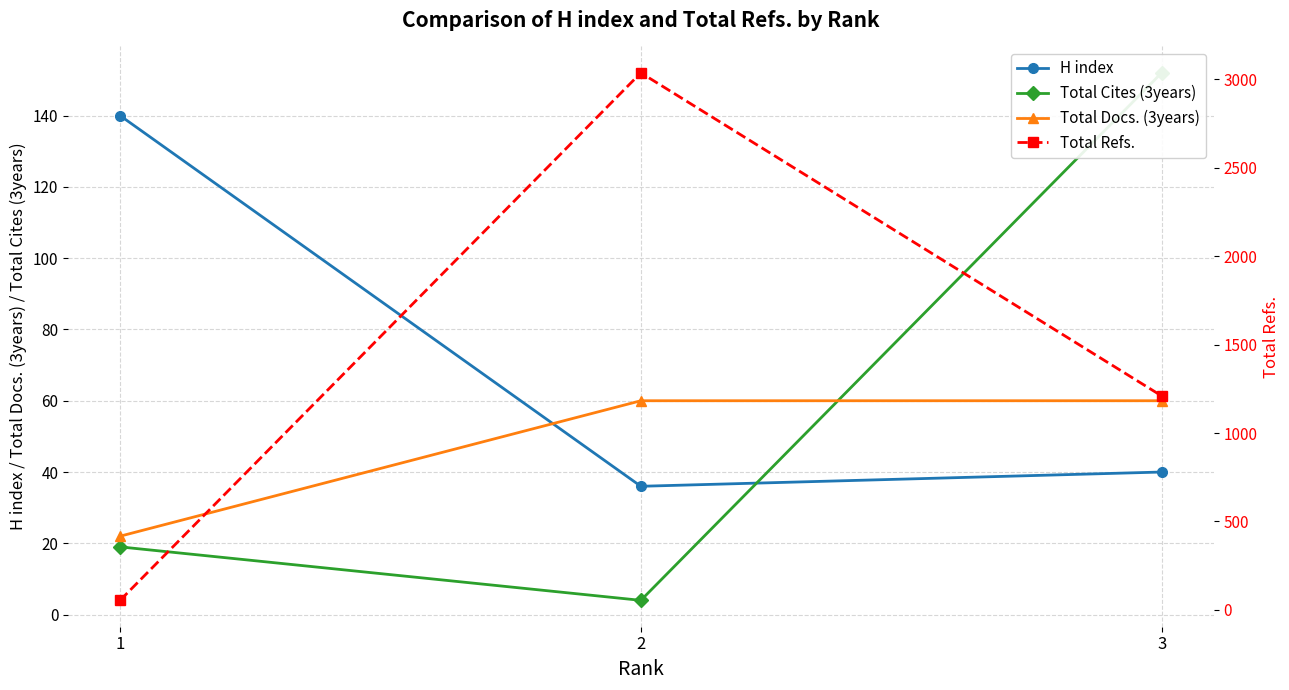

Which series changed the most between 1 and 2?

Total Refs.